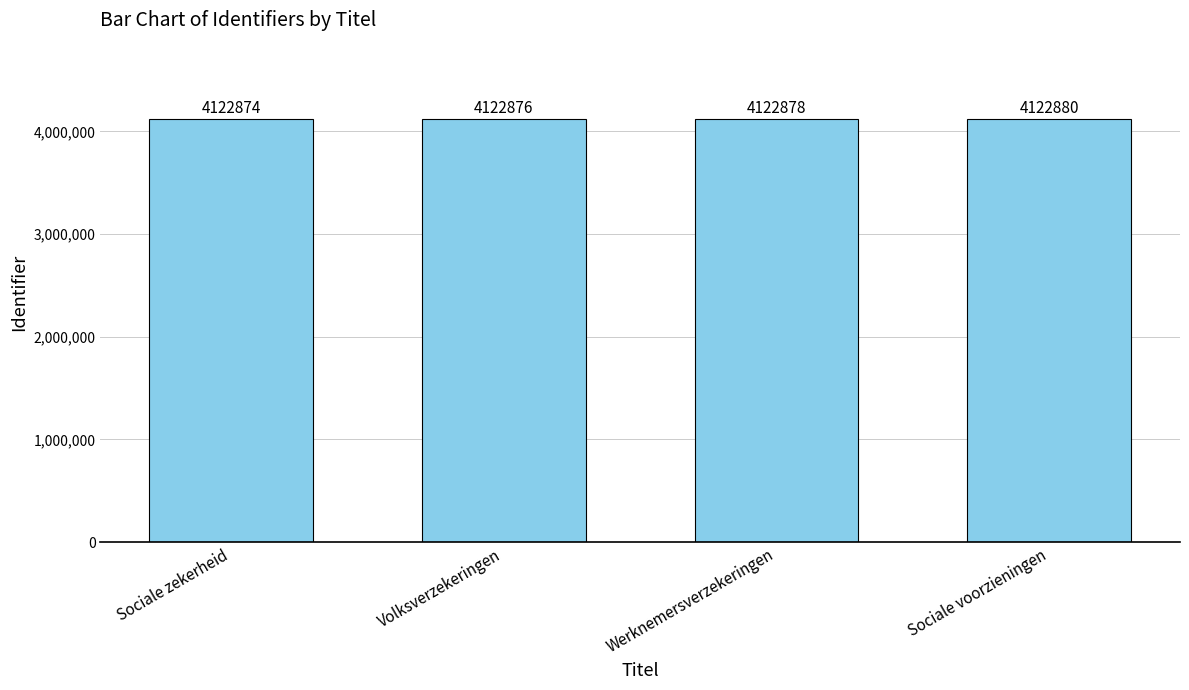

How many bars are there in total?

4